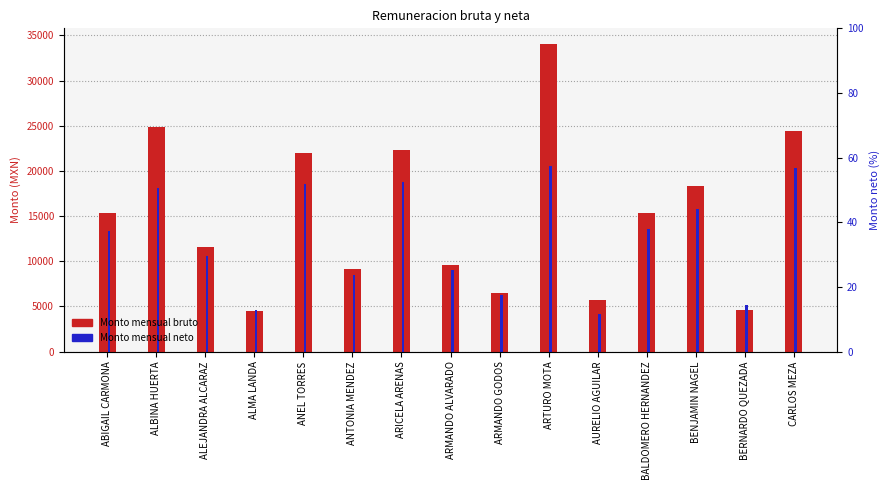

What are all the series names shown in the legend?

Monto mensual bruto, Monto mensual neto